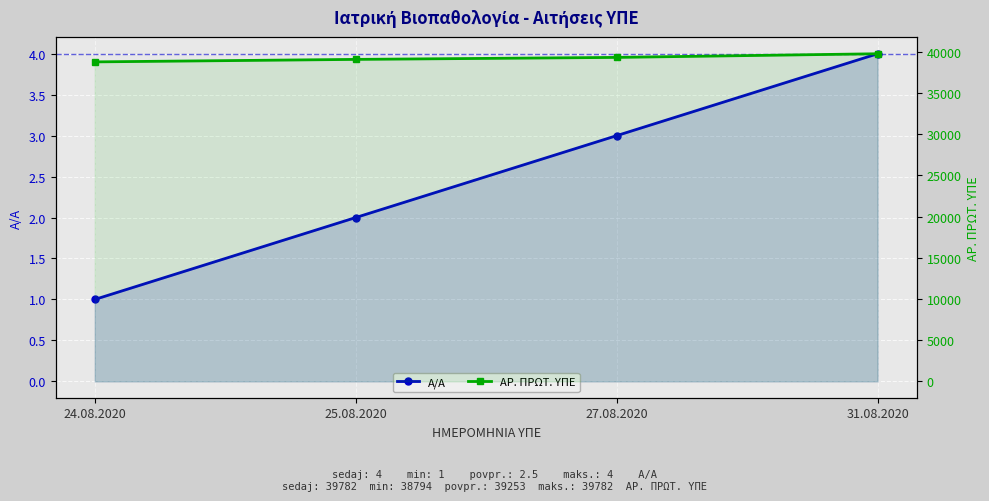

At how many categories does at least one series exceed 10693?

4